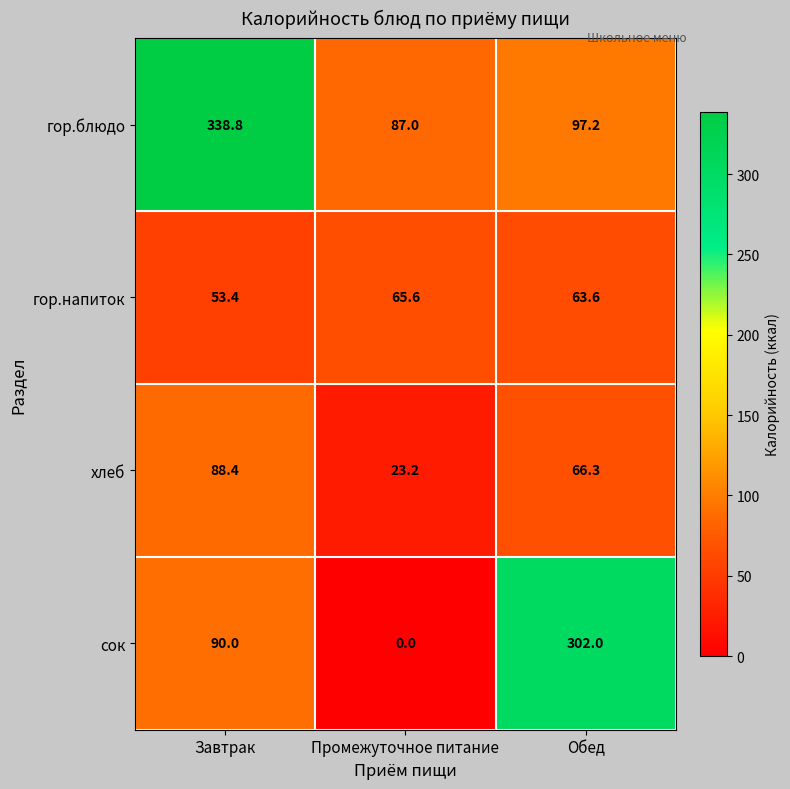

At how many categories does at least one series exceed 34?

3